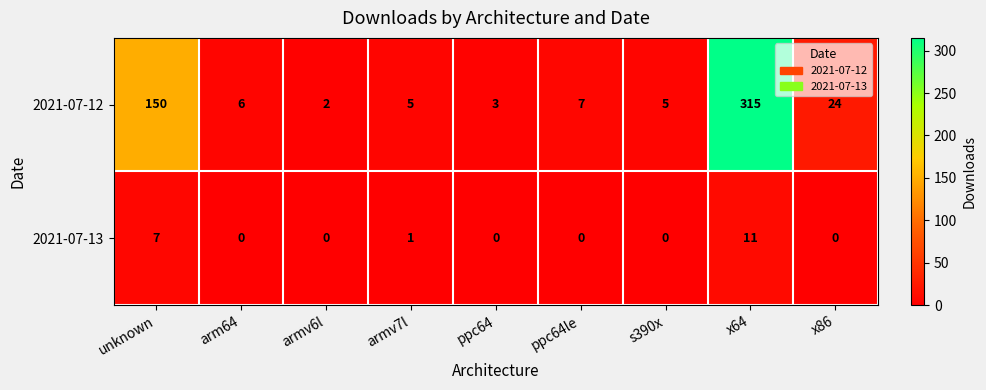

Reading left to right, list all the values displayed in this chart.

2021-07-12: 150	6	2	5	3	7	5	315	24
2021-07-13: 7	0	0	1	0	0	0	11	0